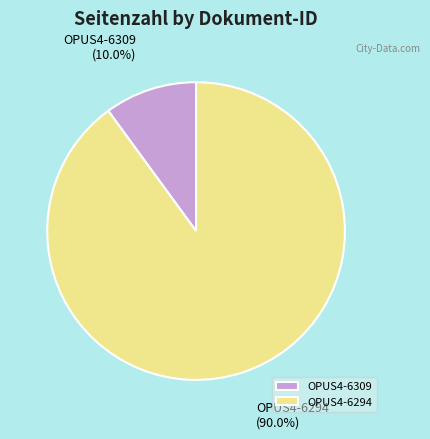

What percentage is the OPUS4-6309 slice, to the nearest percent?

10%